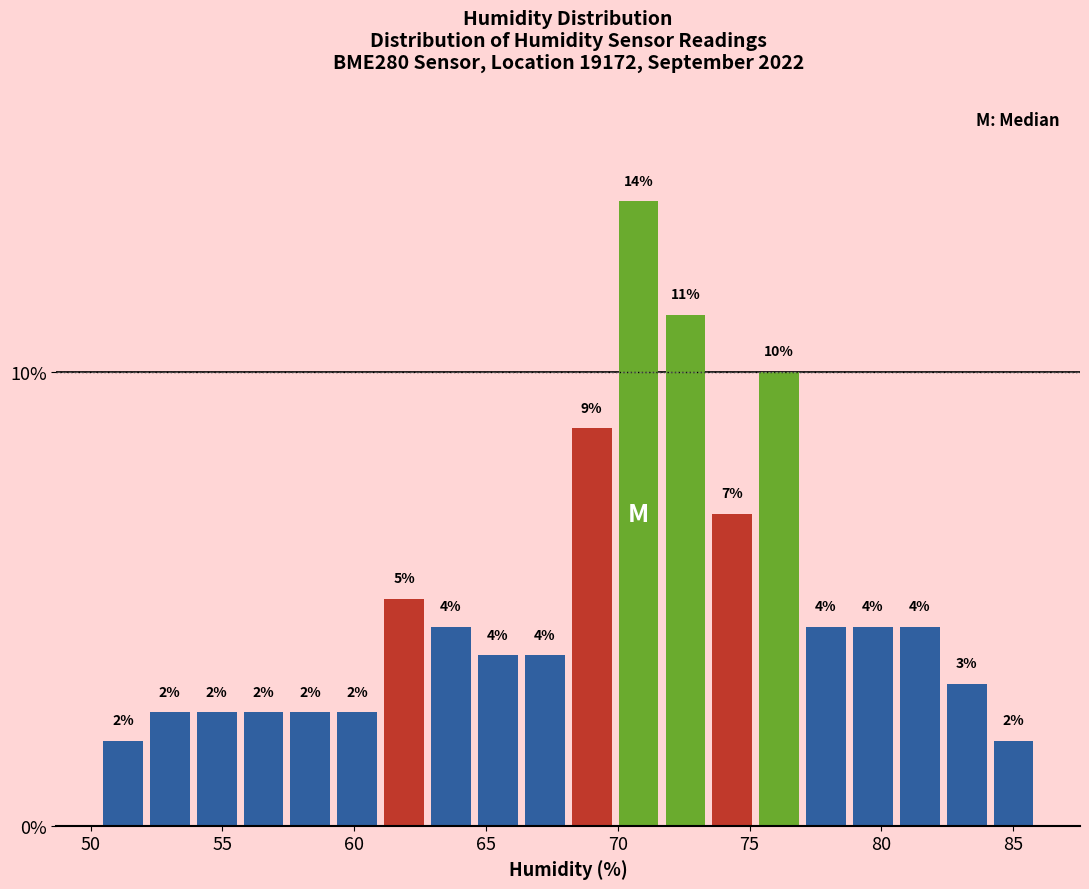

Read against the x-axis, roughly where is the centre of the tallest bar?

71.0